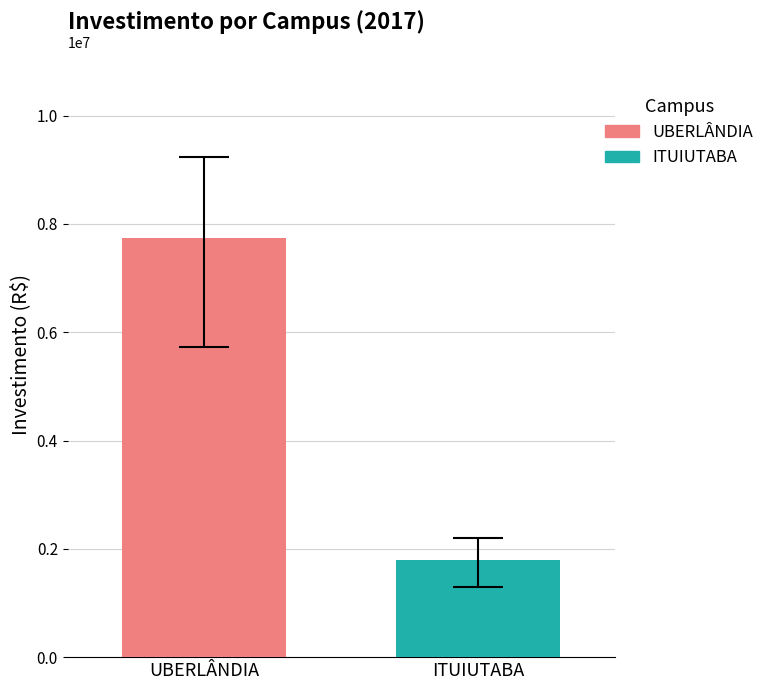

How many groups of bars are there?

1